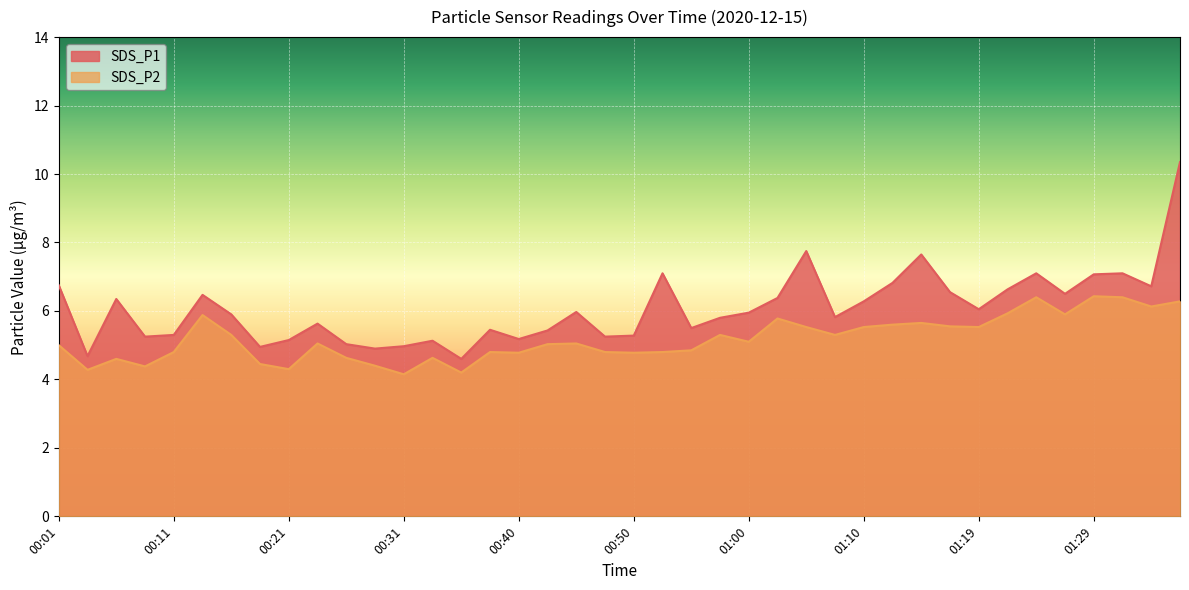

List the labels in order of SDS_P2 value, smallest first.

00:31, 00:36, 00:04, 00:21, 00:09, 00:28, 00:18, 00:06, 00:26, 00:33, 00:40, 00:50, 00:11, 00:38, 00:48, 00:53, 00:55, 00:01, 00:43, 00:23, 00:45, 01:00, 00:16, 00:57, 01:07, 01:05, 01:10, 01:19, 01:17, 01:12, 01:15, 01:02, 00:13, 01:27, 01:22, 01:34, 01:36, 01:24, 01:32, 01:29